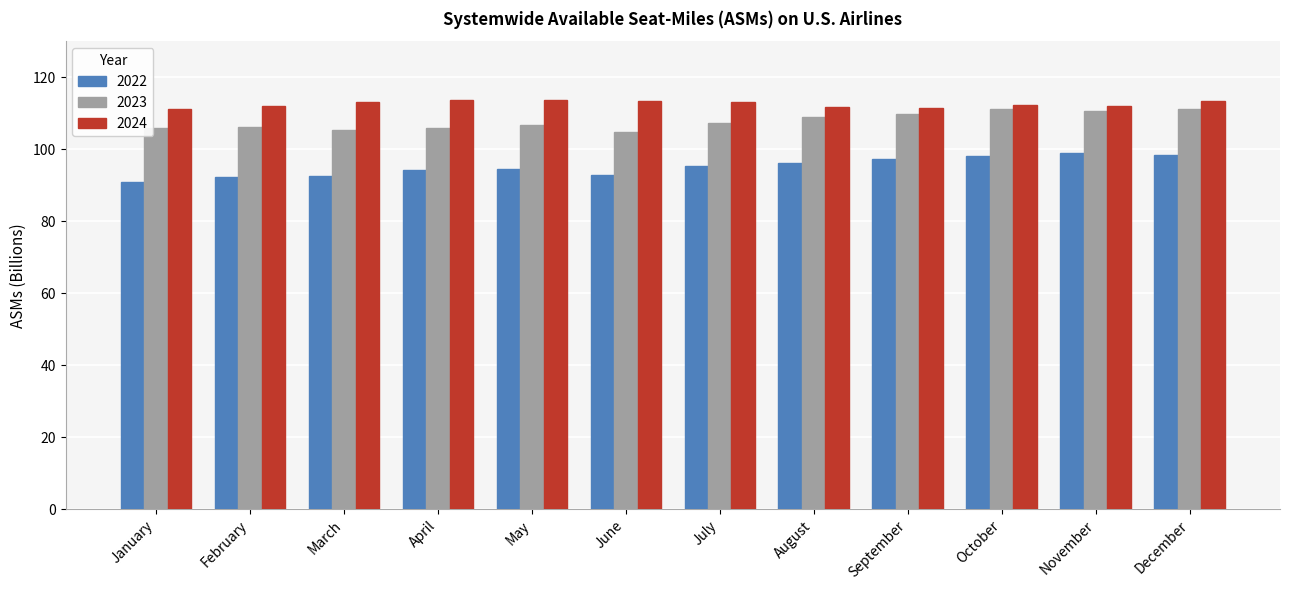

Rank the series by their average value, from lowest to highest.

2022, 2023, 2024